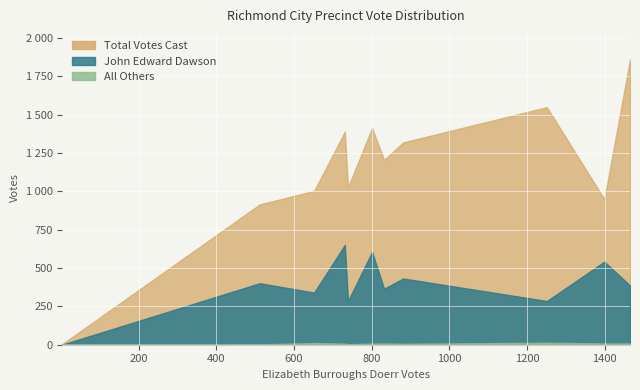

True or false: Total Votes Cast and All Others intersect in this chart.

False